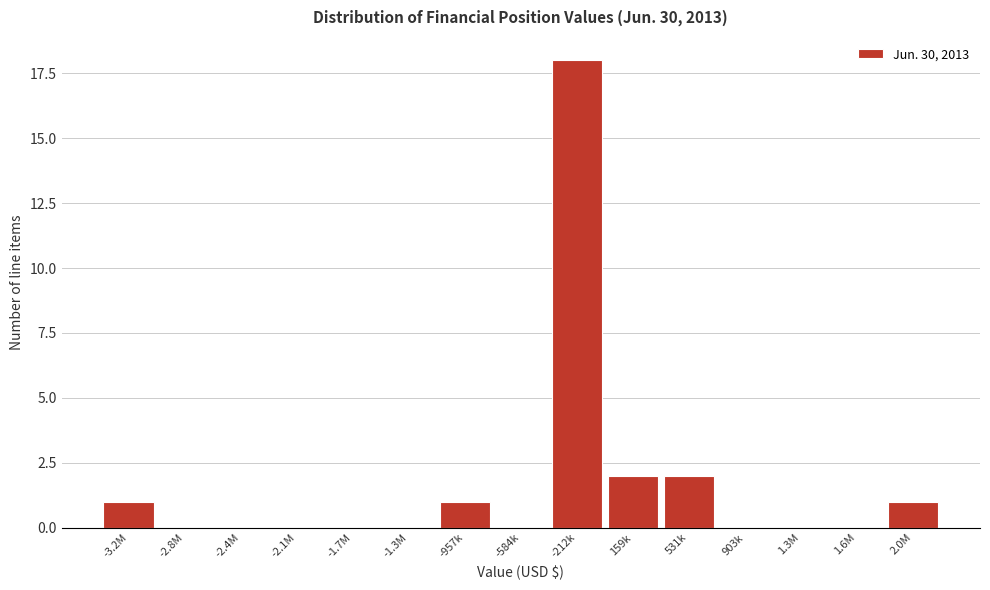

Reading left to right, extract all data points from this chart.

-3.2M=1	-2.8M=0	-2.4M=0	-2.1M=0	-1.7M=0	-1.3M=0	-957k=1	-584k=0	-212k=18	159k=2	531k=2	903k=0	1.3M=0	1.6M=0	2.0M=1